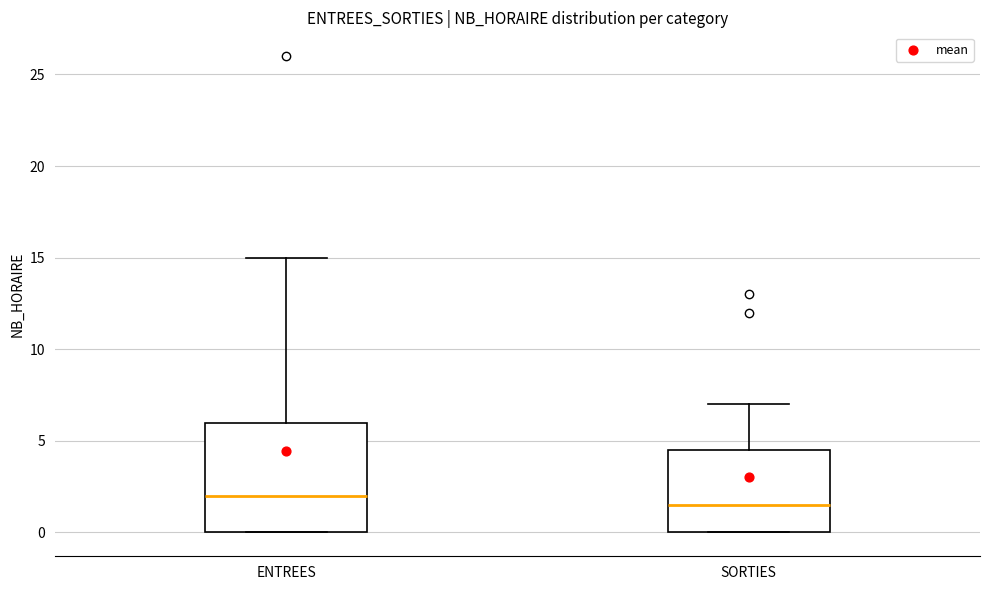

Reading left to right, read every box against the y-axis: the position of its median line, the range the box covers, and the ends of its whiskers. The values are not printed on the chart, so give them approximately, as read against the axis.

ENTREES: median 2.0, box 0.0 to 6.0, whiskers 0.0 to 15.0
SORTIES: median 1.5, box 0.0 to 4.5, whiskers 0.0 to 7.0